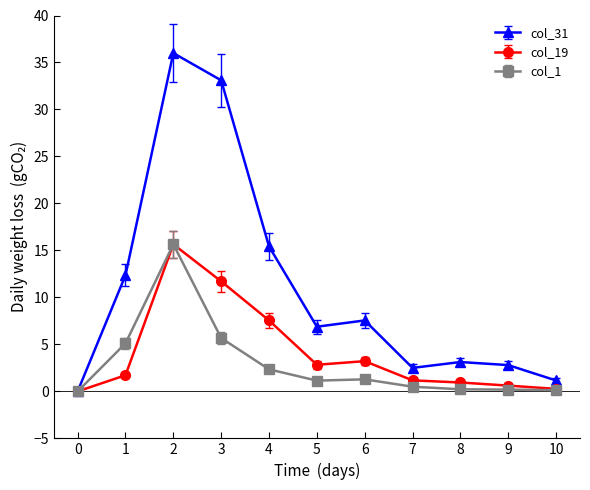

How many data points does each series have?

11